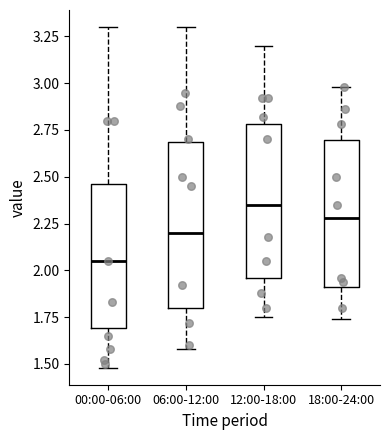

Comparing the boxes themselves (not the whiskers), which one is the tallest?

06:00-12:00